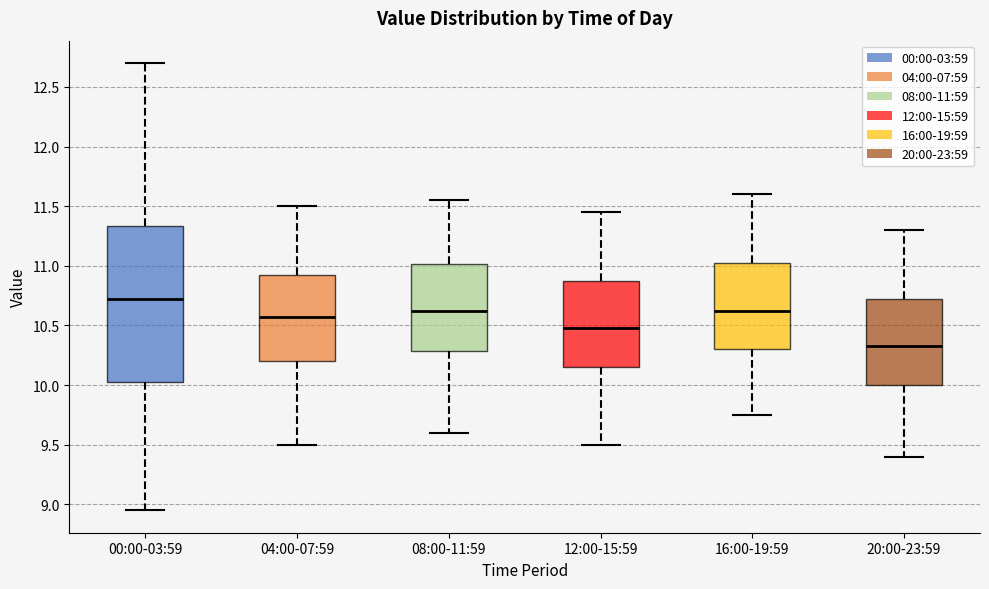

Which box has the lowest median line?

20:00-23:59